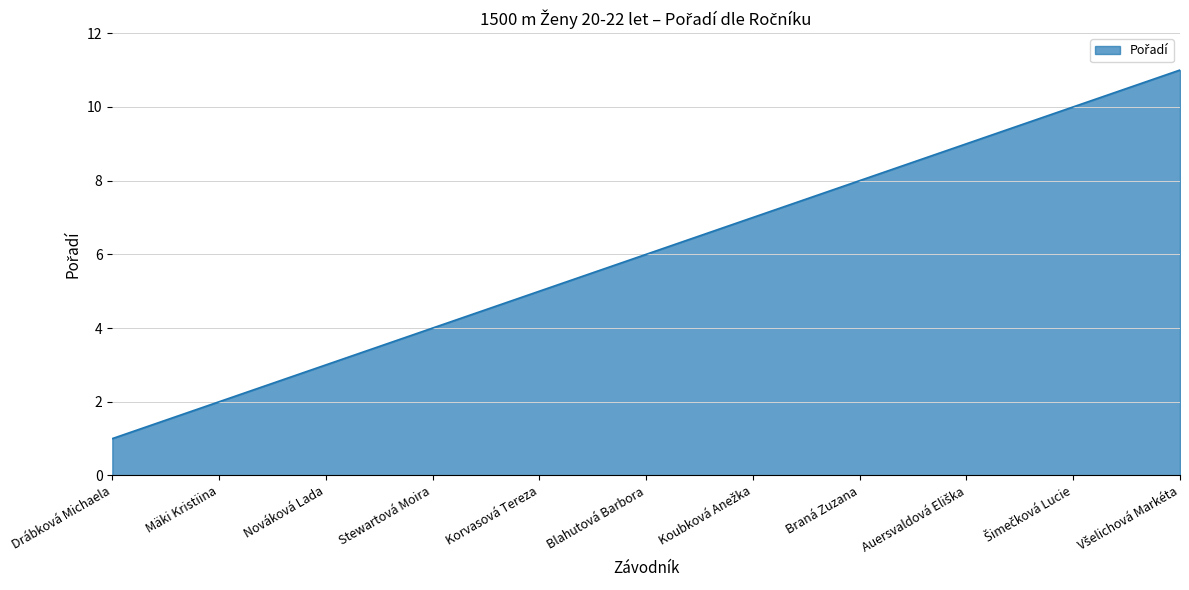

What is the change in value from Stewartová Moira to Korvasová Tereza?

+1